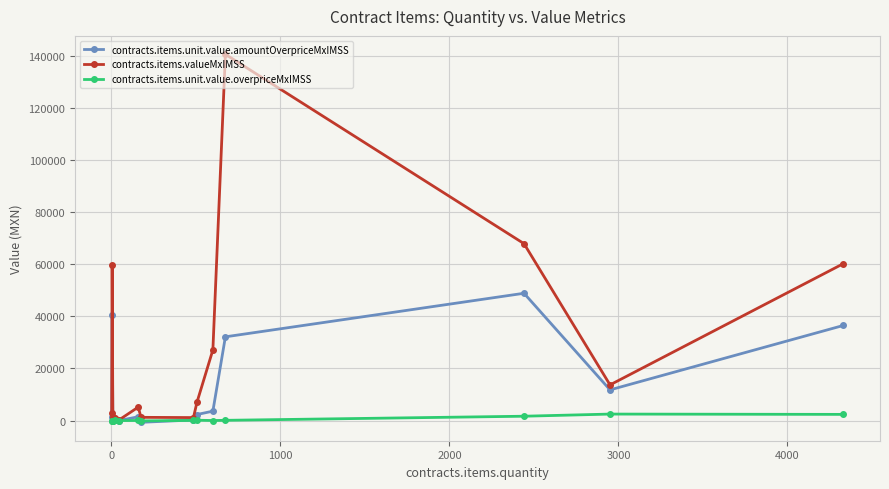

List the series in order of their overall mean, highest first.

contracts.items.valueMxIMSS, contracts.items.unit.value.amountOverpriceMxIMSS, contracts.items.unit.value.overpriceMxIMSS